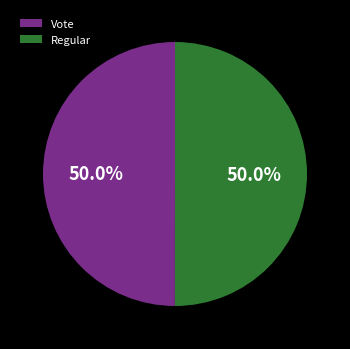

What percentage is NOT represented by Regular?

50.0%